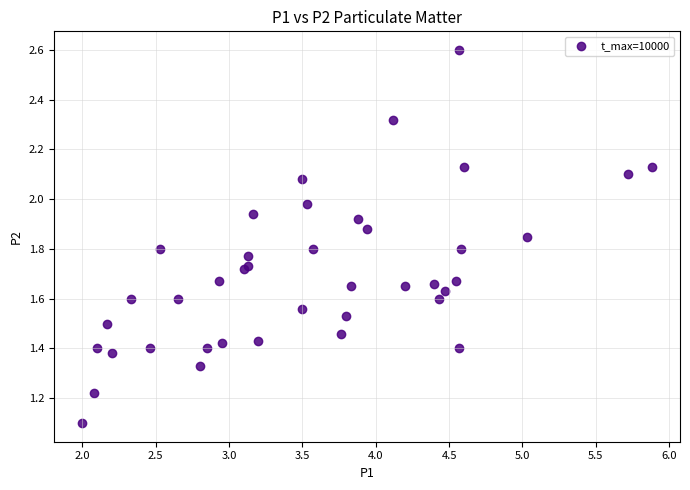

What Y value in the scatter plot is closest to 1?

1.1